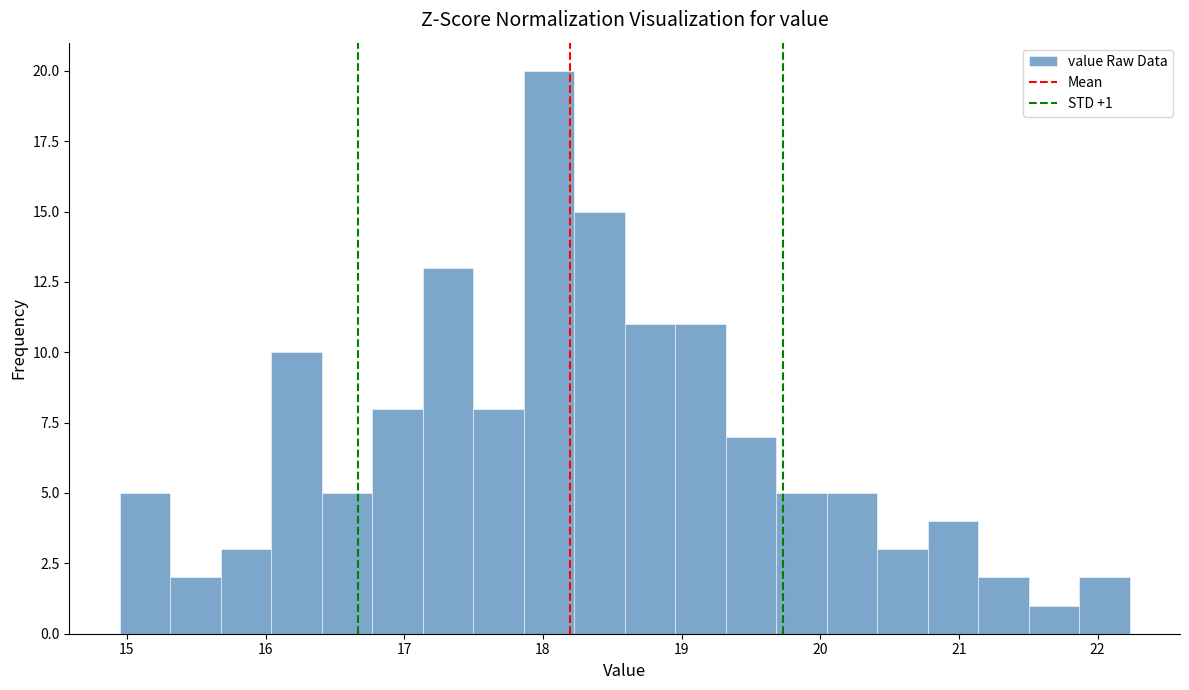

Read against the x-axis, roughly where is the centre of the tallest bar?

18.0